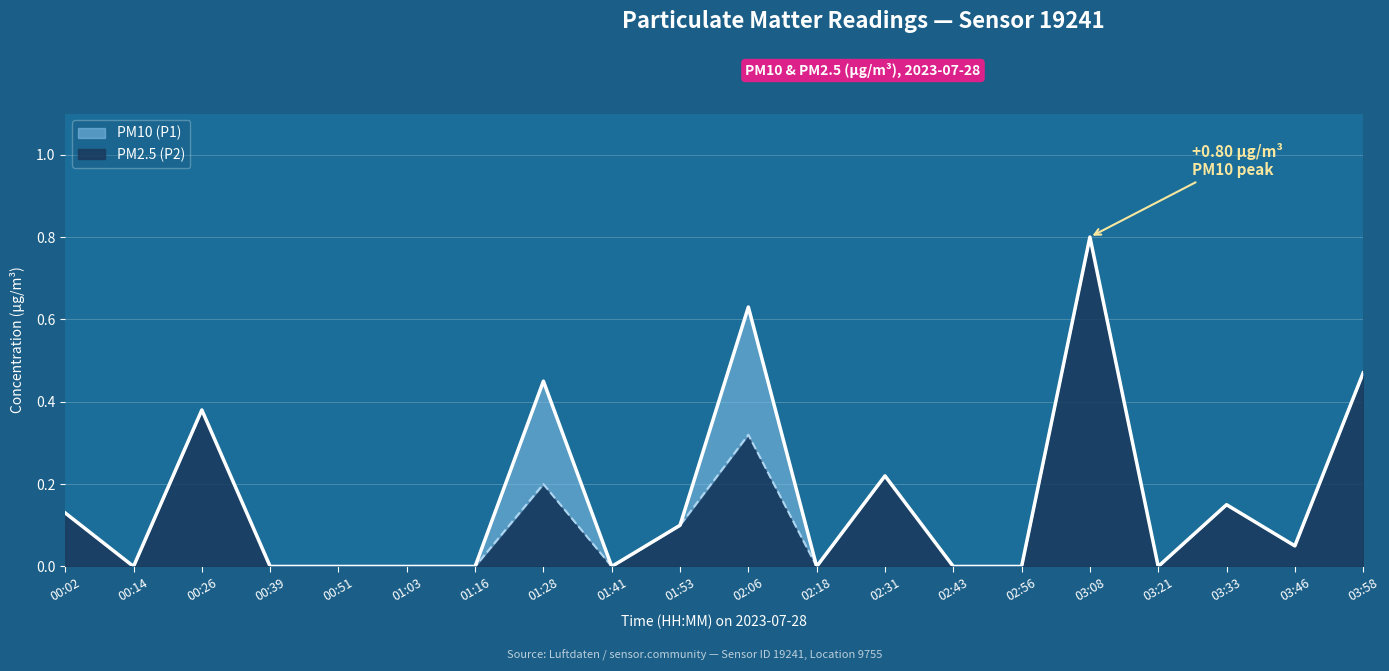

How many data points in PM2.5 (P2) are above 0?

10